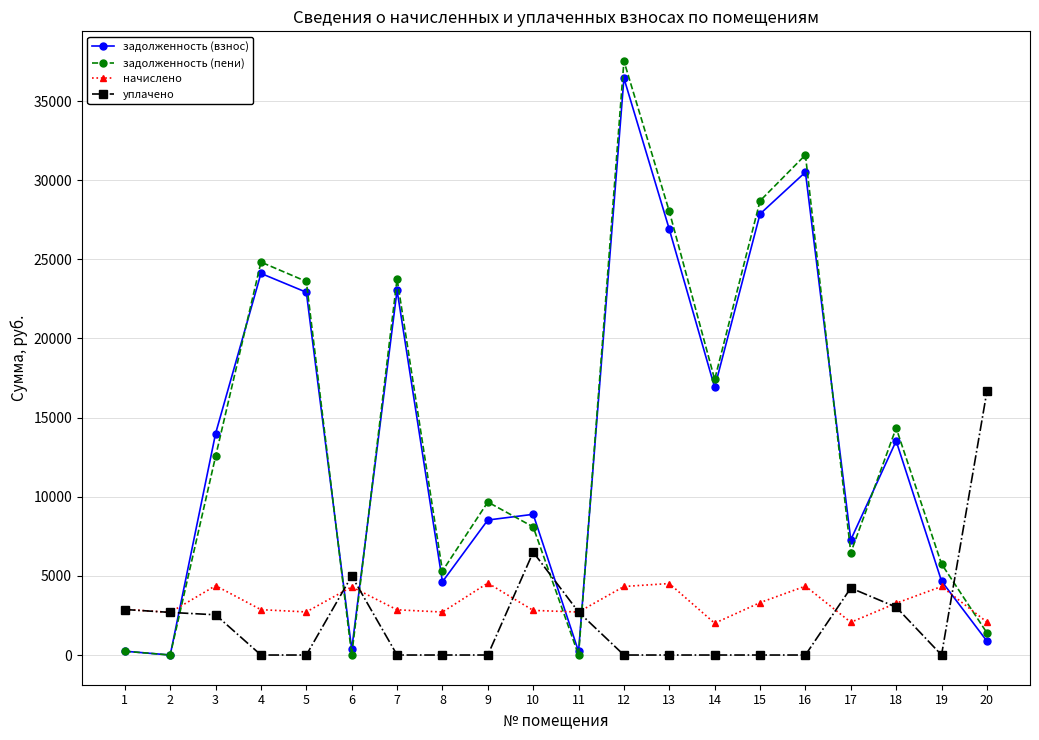

True or false: задолженность (взнос) has a value of 16906.3 at 14.

True